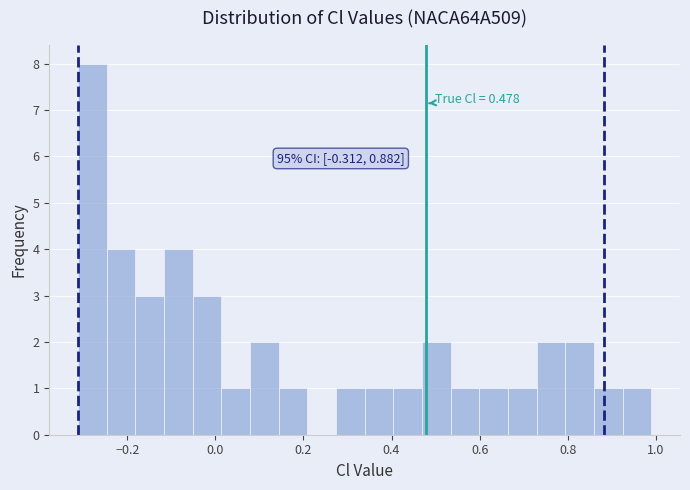

Around what value on the x-axis is the tallest bar? Give the approximate position of its centre, as read against the axis.

-0.28